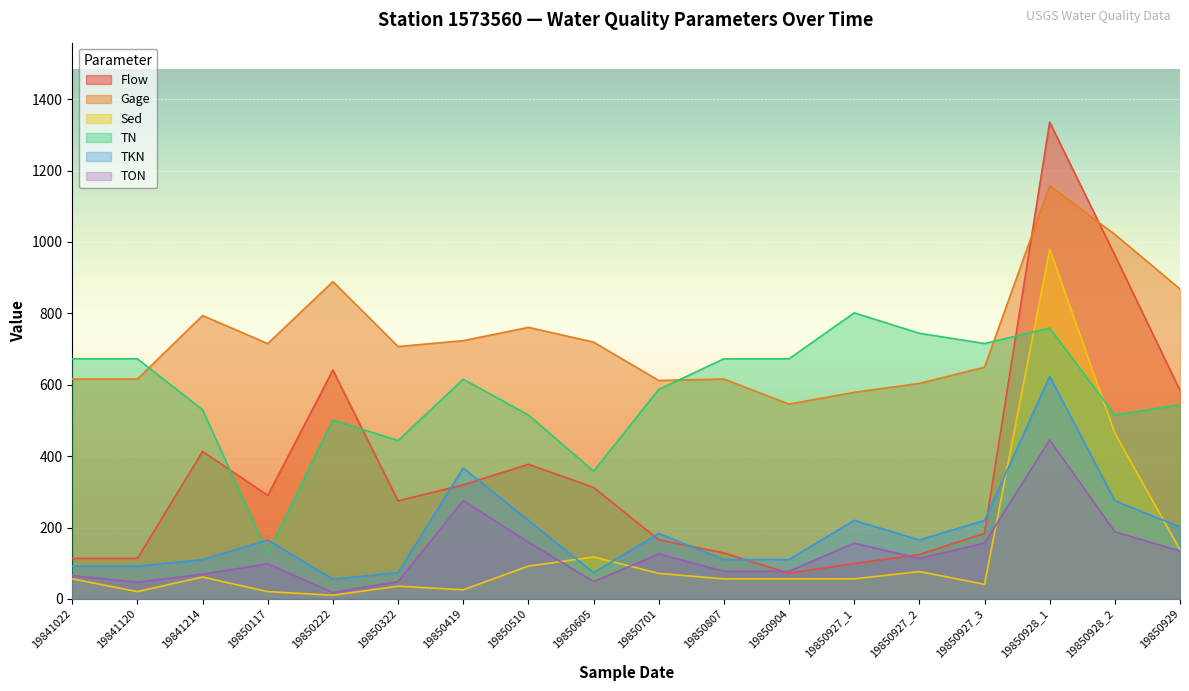

The TN series shows 715.5 at 19850927_3. True or false?

True